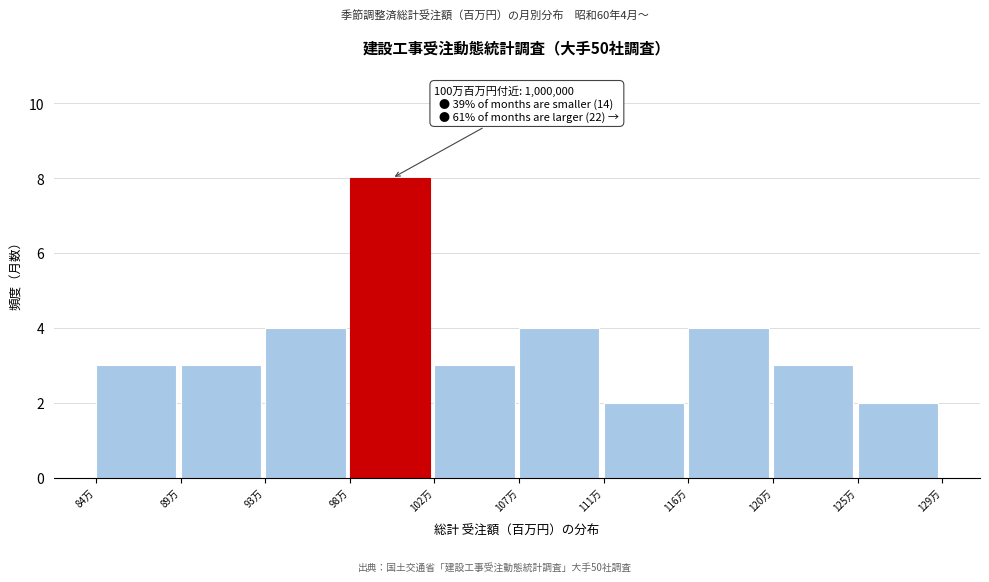

Reading right to left, list all the values displayed in this chart.

125万=2	120万=3	116万=4	111万=2	107万=4	102万=3	98万=8	93万=4	89万=3	84万=3